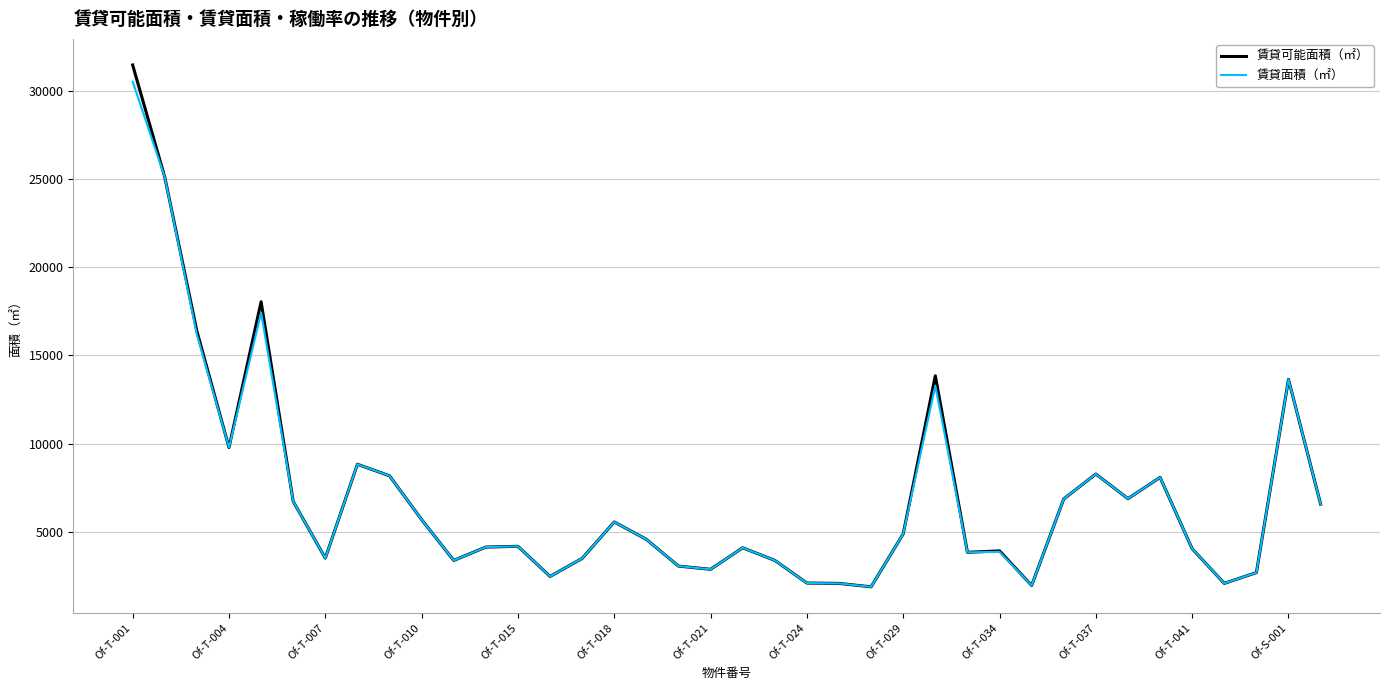

What is the difference between the maximum and second lowest values in the 賃貸可能面積（㎡） series?

29564.5